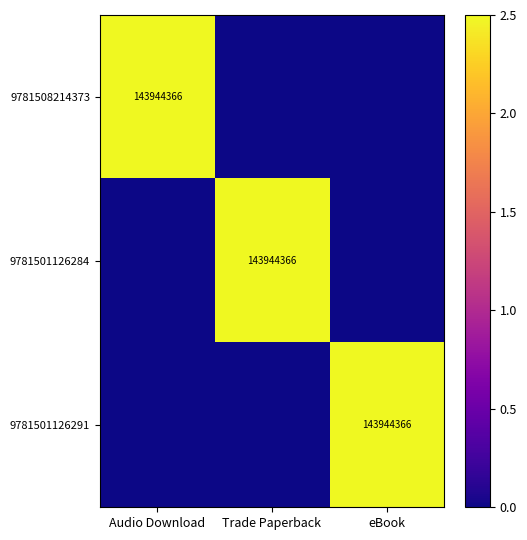

The value of 9781501126291 at eBook is 254910782. True or false?

False